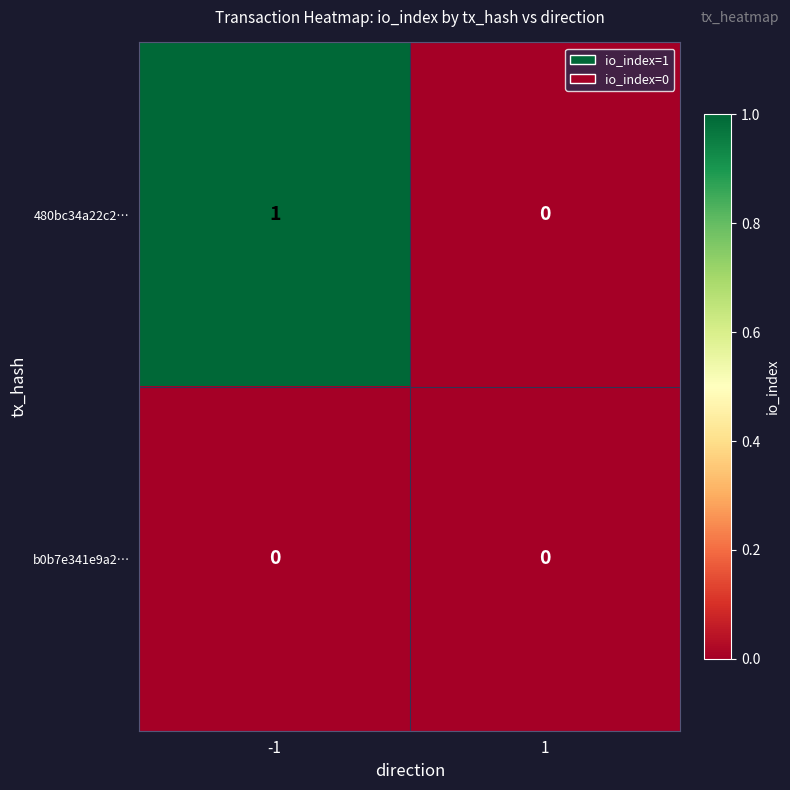

List the series in order of their overall mean, highest first.

480bc34a22c2…, b0b7e341e9a2…